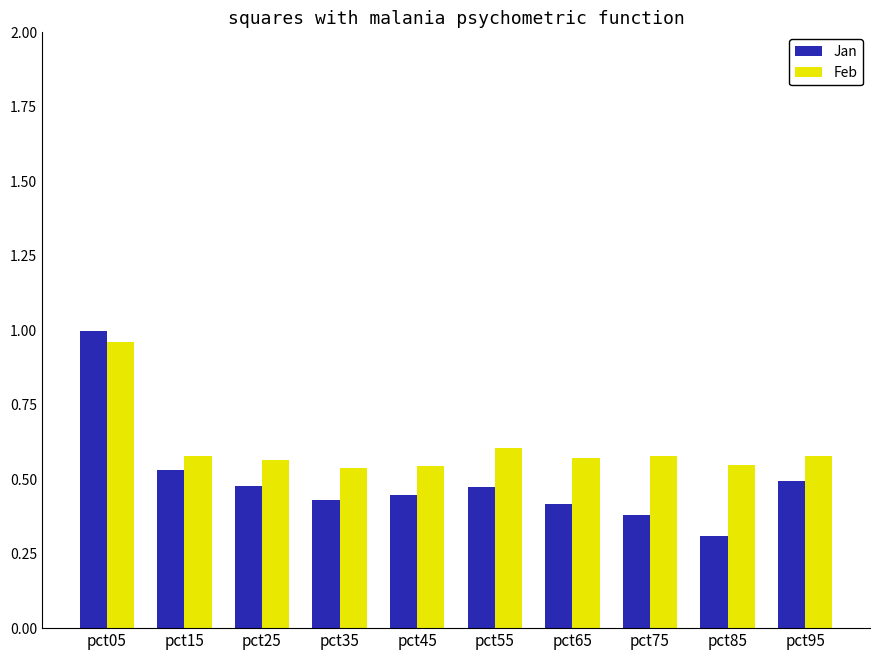

How many bars are there in total?

20